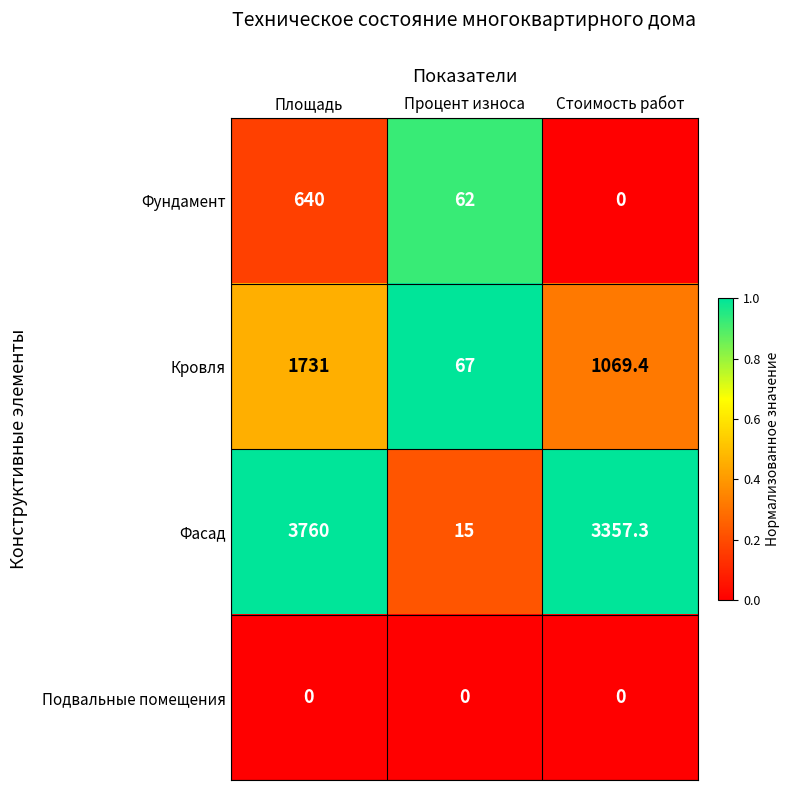

What is the approximate value of Фундамент at Площадь?

640.0